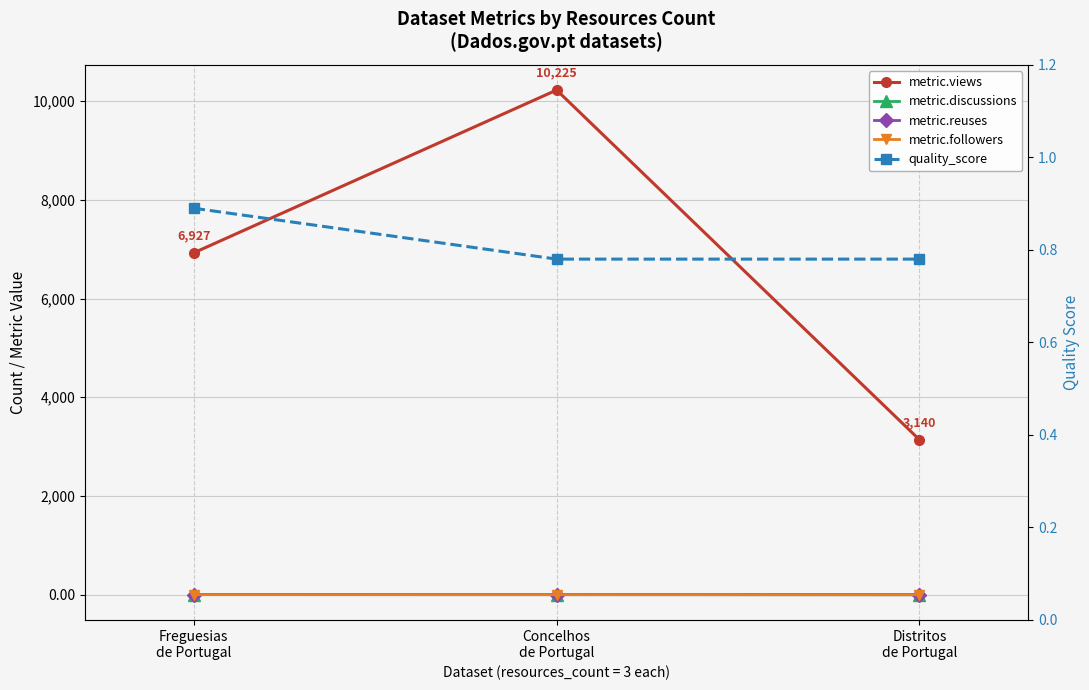

What is the greatest value displayed?

10225.0